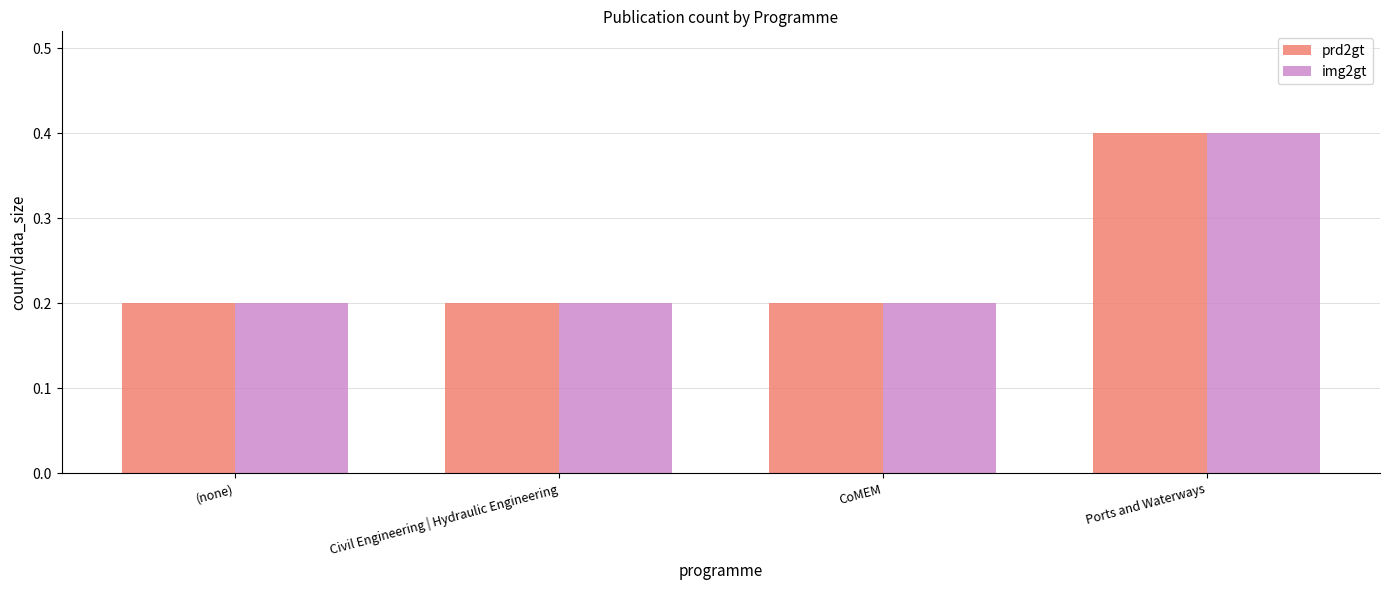

Are the bars horizontal?

No